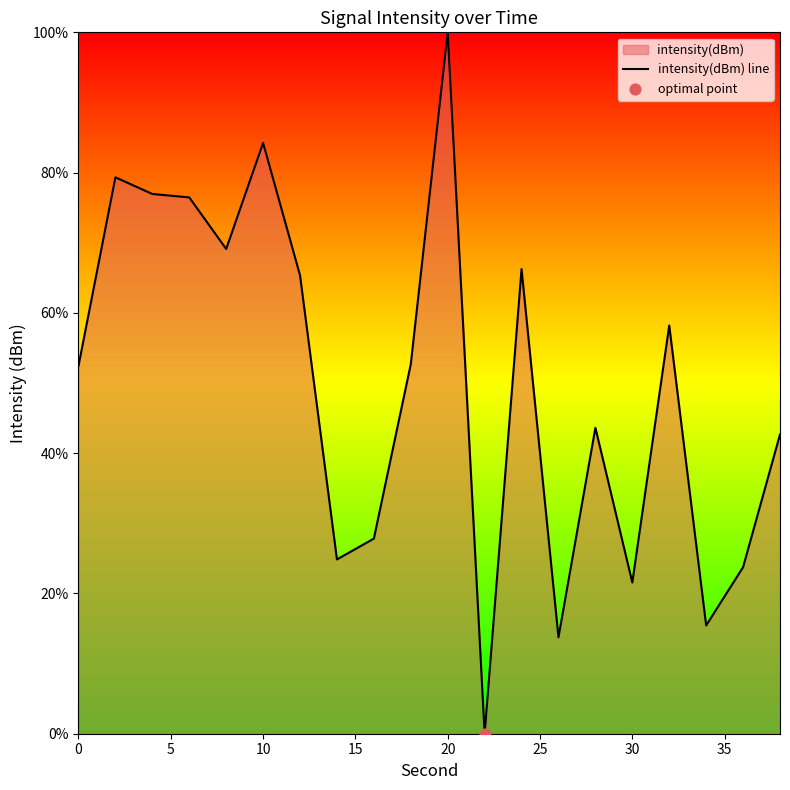

The value at 10 is 44.3. True or false?

False